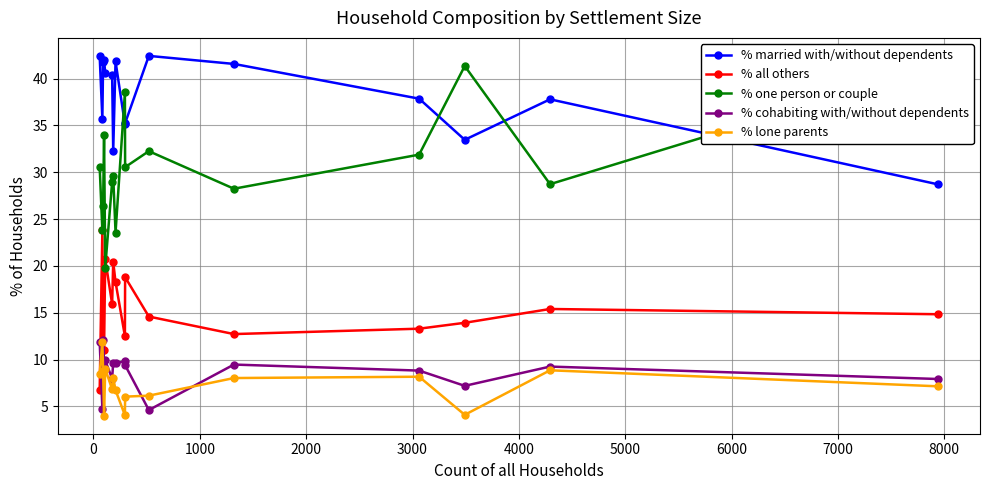

True or false: % married with/without dependents and % cohabiting with/without dependents intersect in this chart.

False